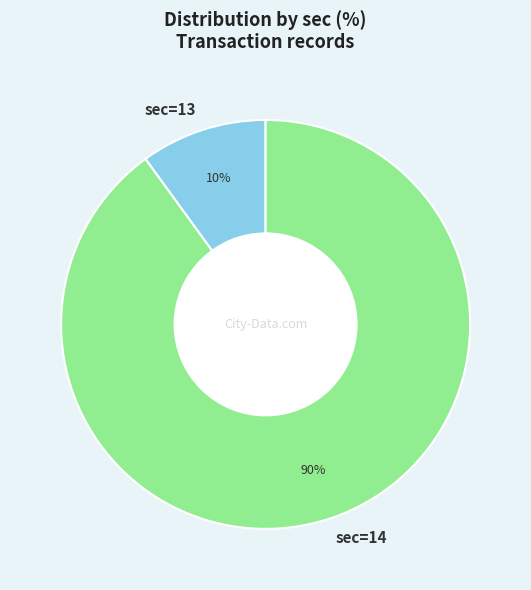

True or false: sec=14 accounts for 84% of the total.

False